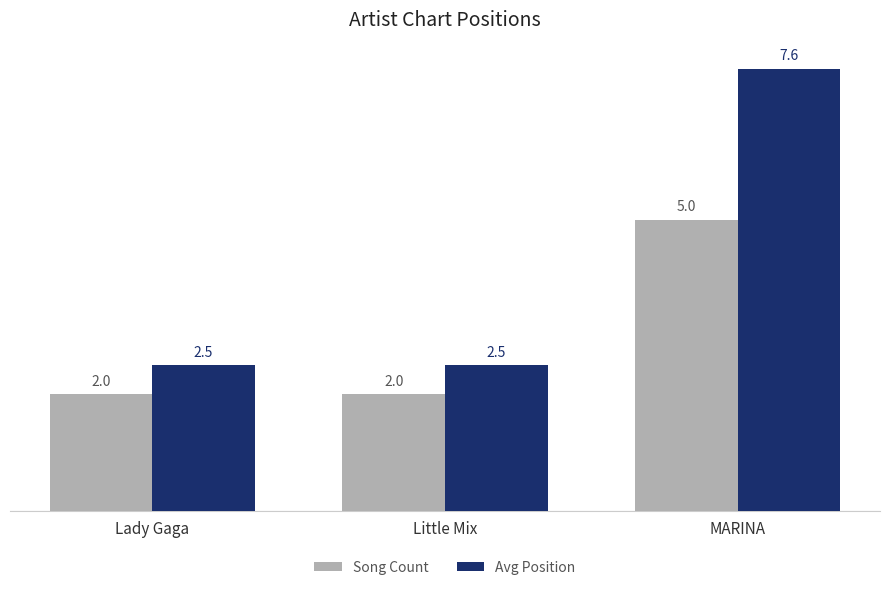

What is the label of the 3rd bar from the left?

MARINA